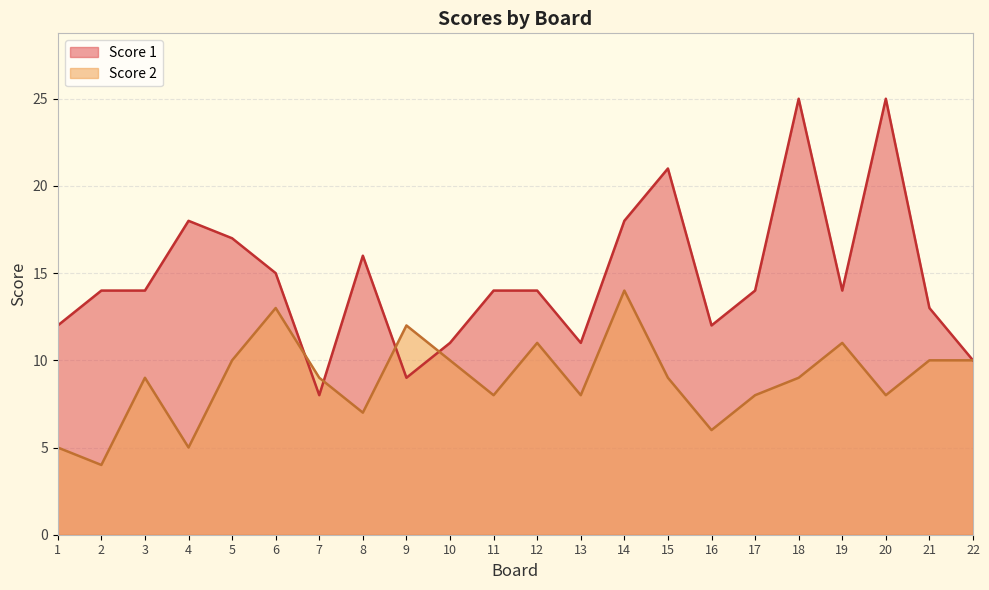

Which category has the lowest value across all series?

2